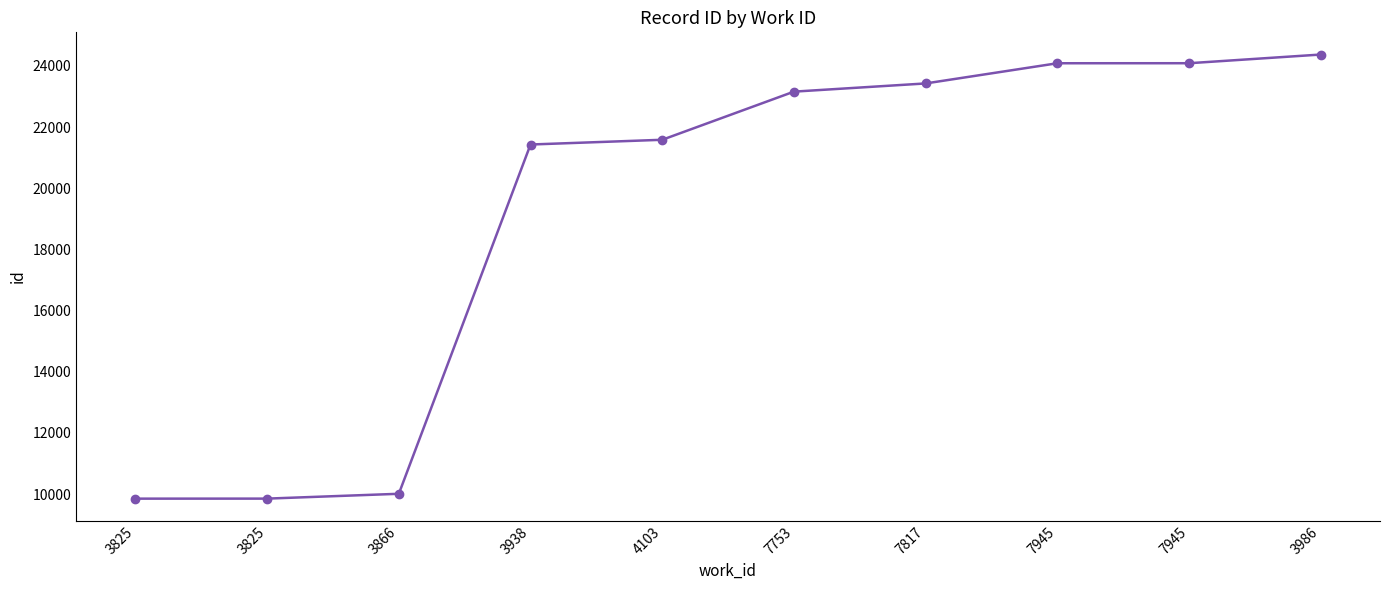

Is this an area chart (filled region under the line)?

No